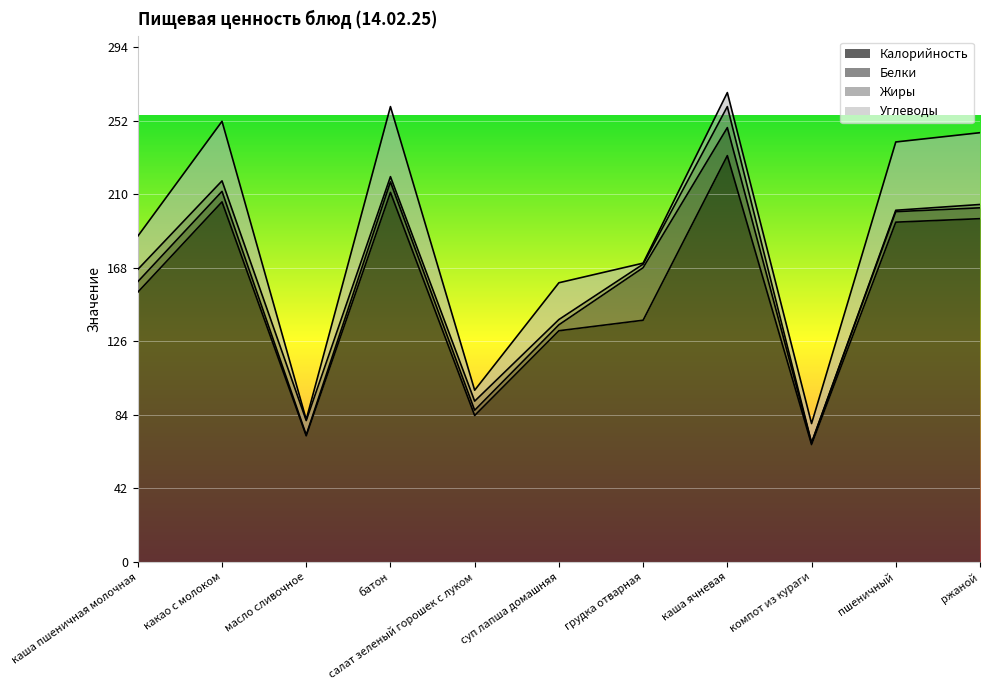

In Жиры, how many points are lower than both neighbors (excluding endpoints)?

4